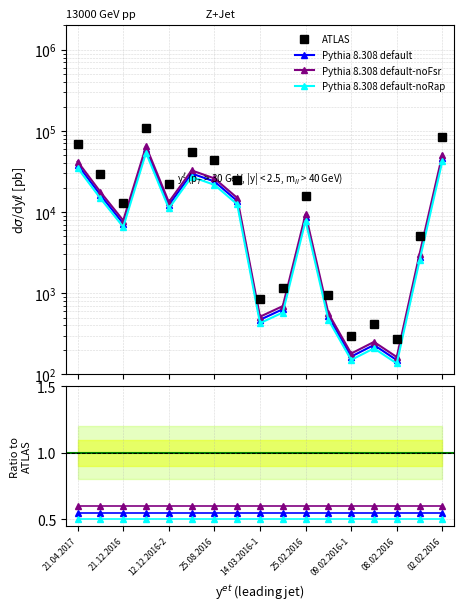

What is the smallest value displayed?

162.8